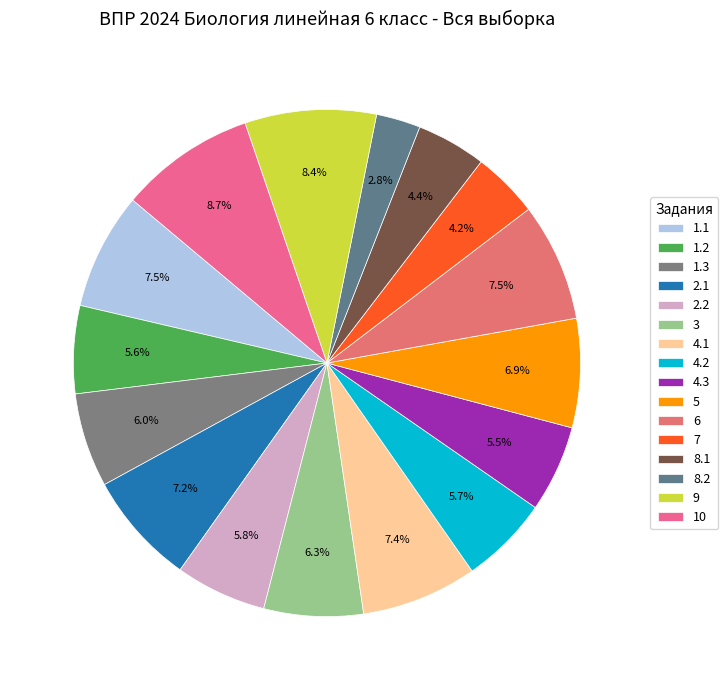

What is the smallest slice in the pie chart?

8.2